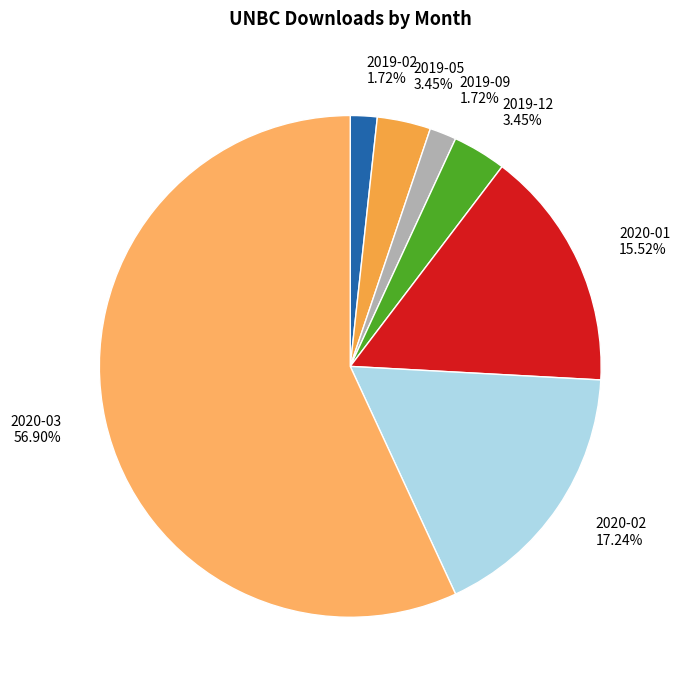

How many segments does this pie chart have?

7